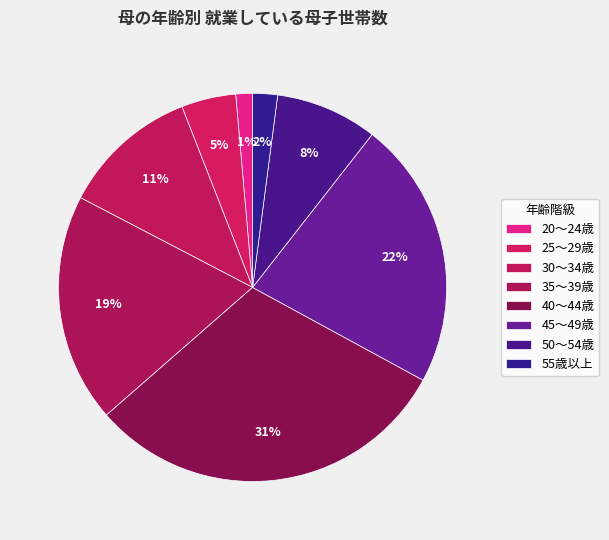

True or false: 50～54歳 accounts for 8% of the total.

True